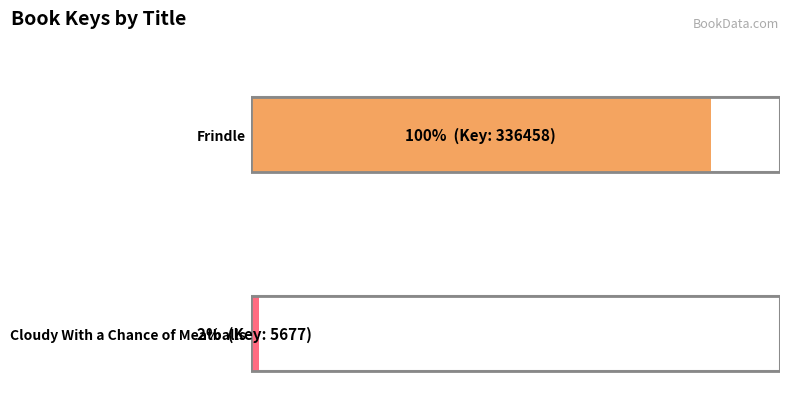

Is it true that the value at Frindle is 111053?

False